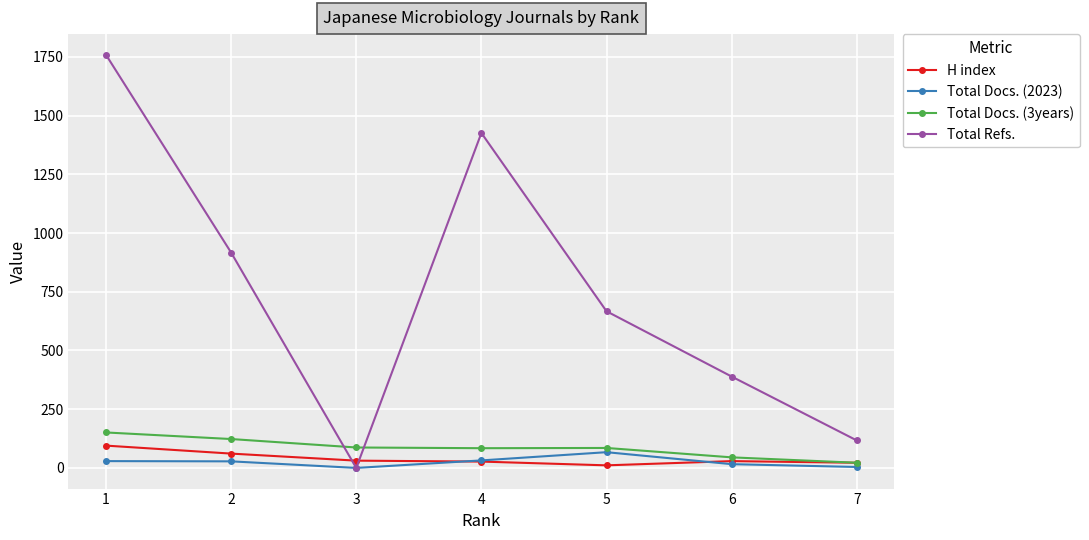

What are all the series names shown in the legend?

H index, Total Docs. (2023), Total Docs. (3years), Total Refs.